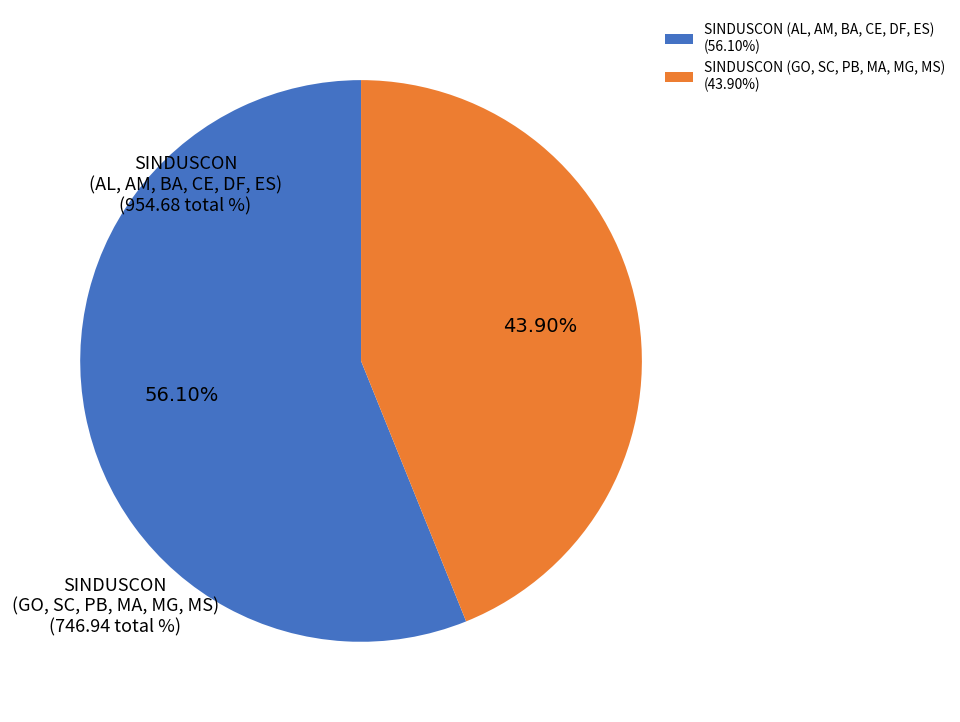

Is there any slice that represents more than half of the pie?

Yes